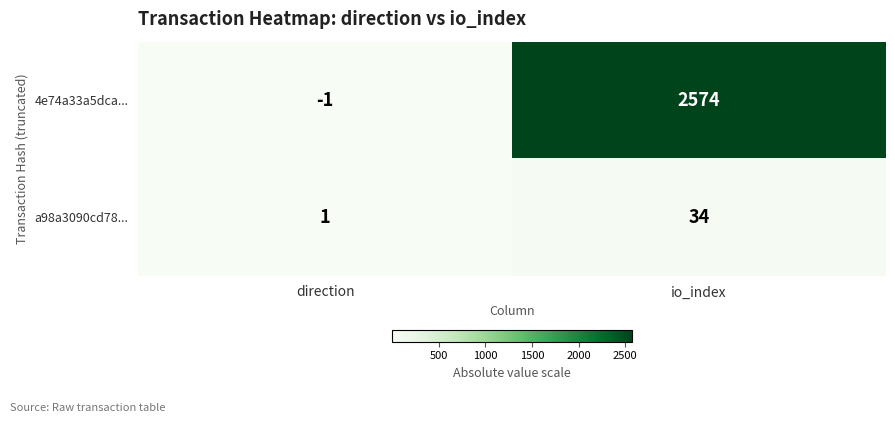

What is the average value of the a98a3090cd78... series?

18